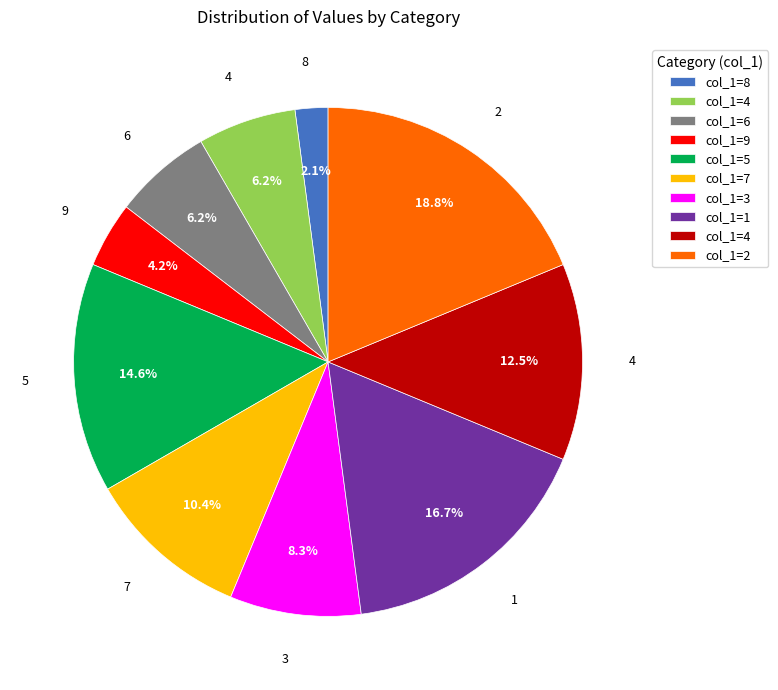

Is there any slice that represents more than half of the pie?

No